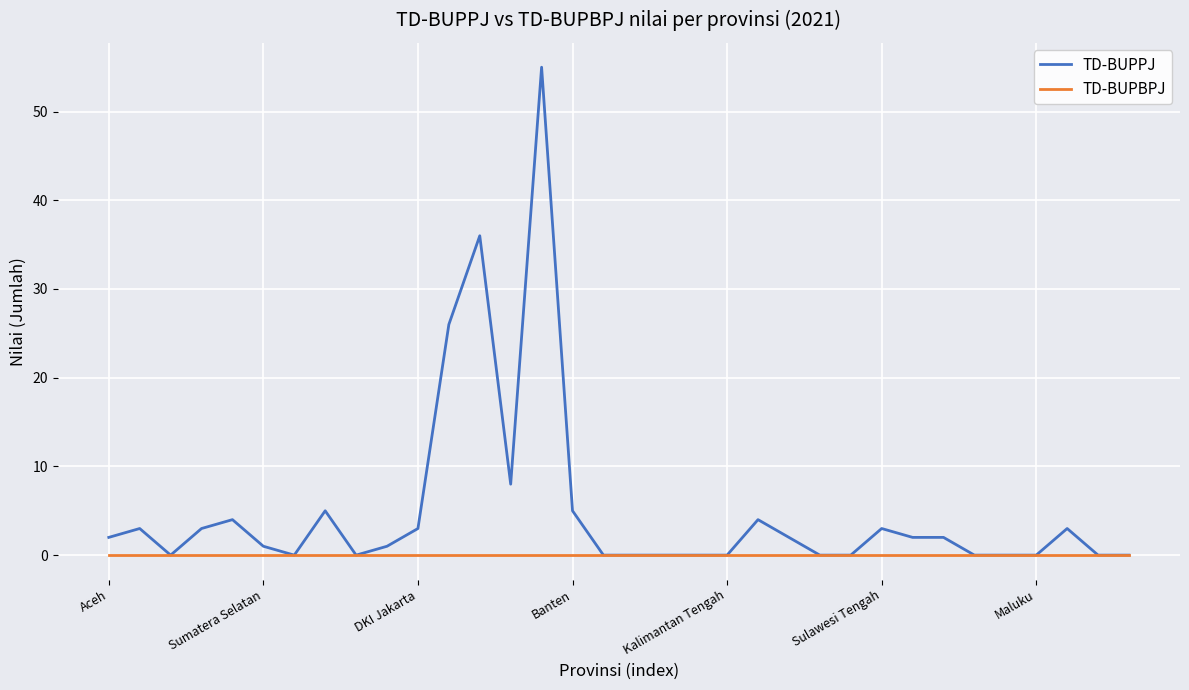

What are all the series names shown in the legend?

TD-BUPPJ, TD-BUPBPJ